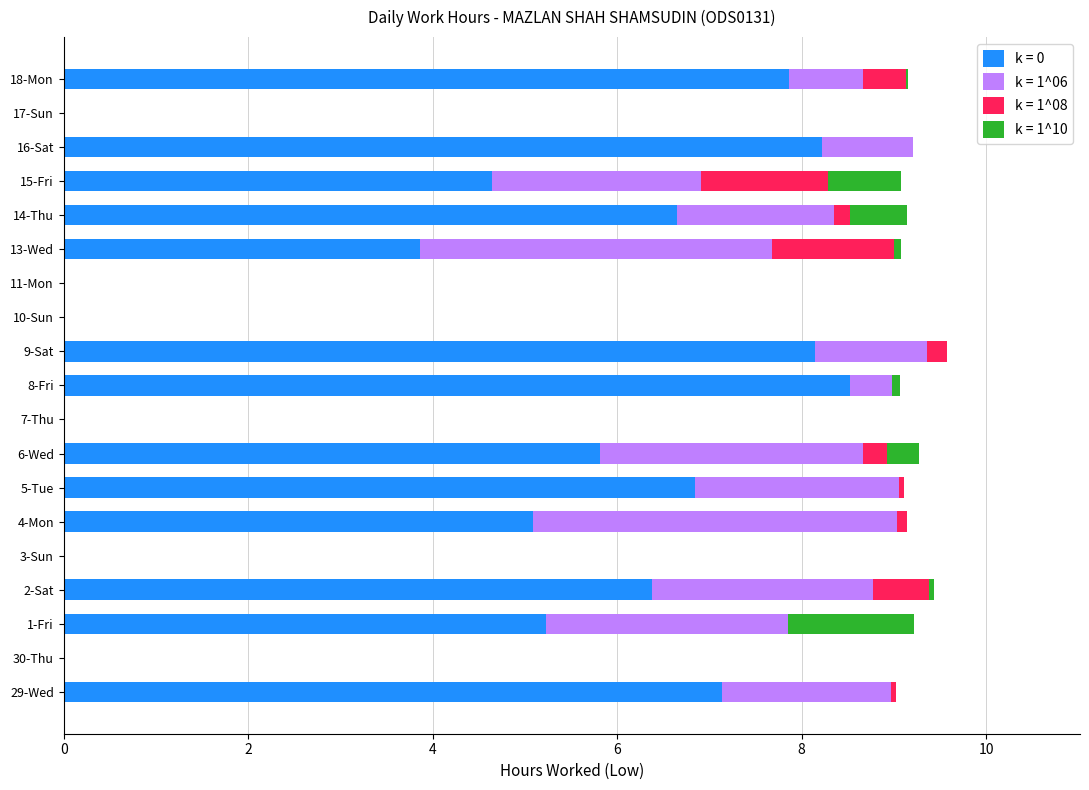

True or false: k = 0 has a value of 14.7 at 8-Fri.

False